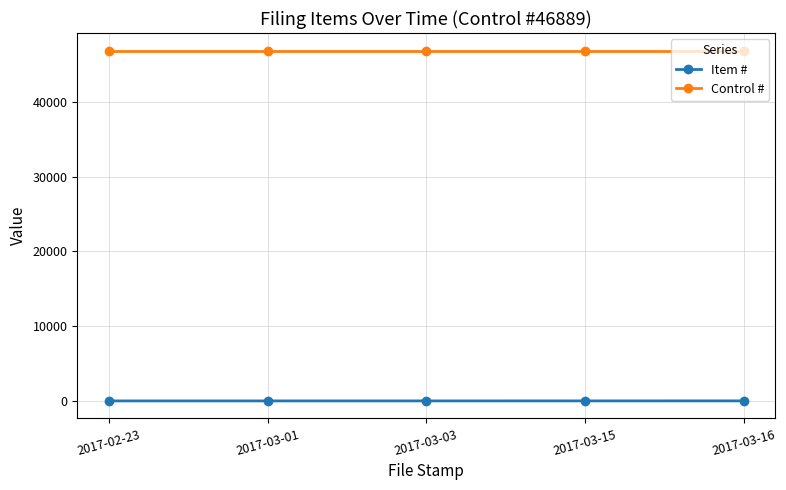

What is the maximum value shown in the chart?

46889